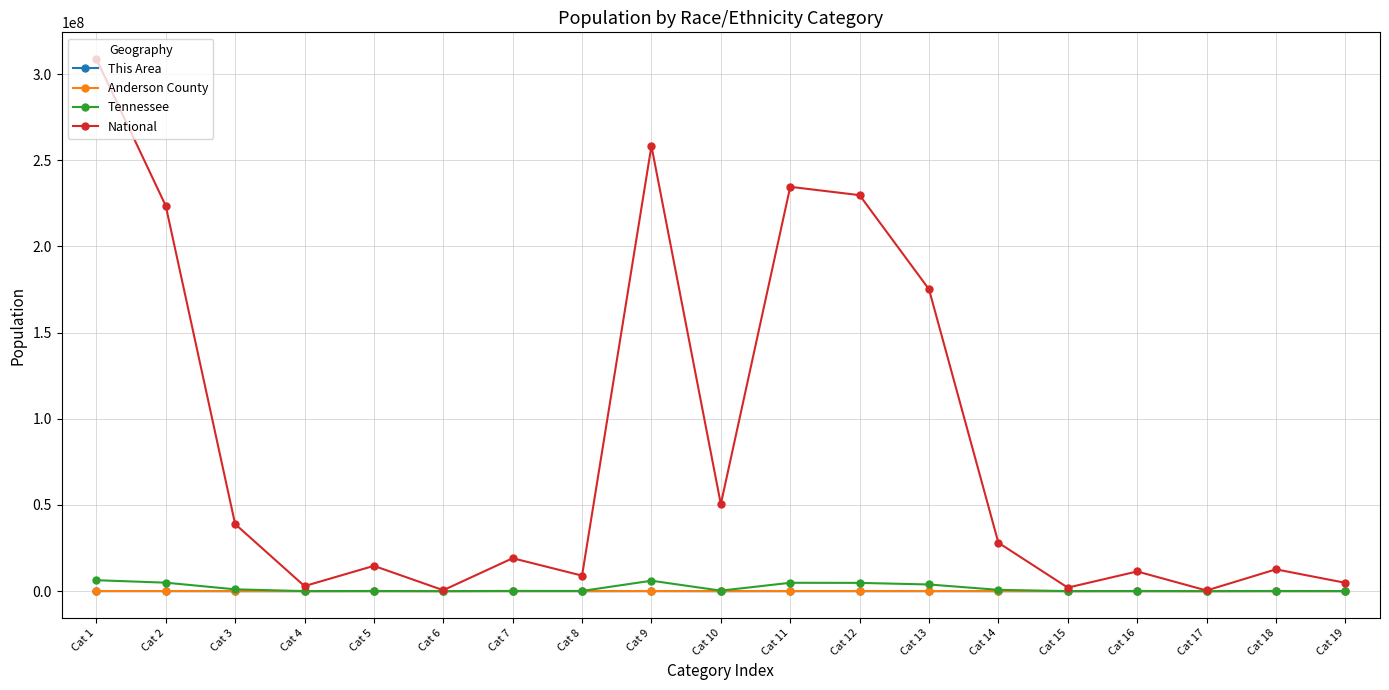

What is the value of the National point at the 16th from the left?

11422616